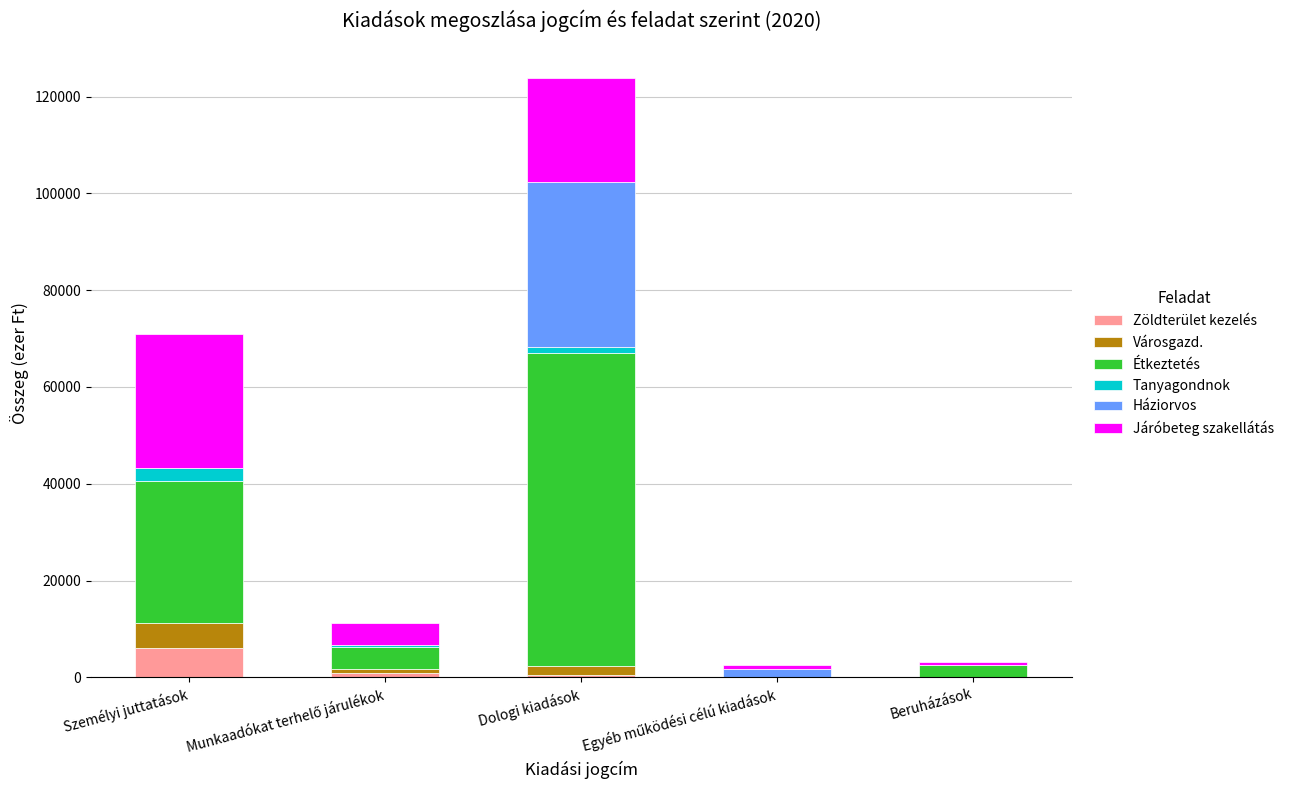

What is the total value across all series at Személyi juttatások?

70875